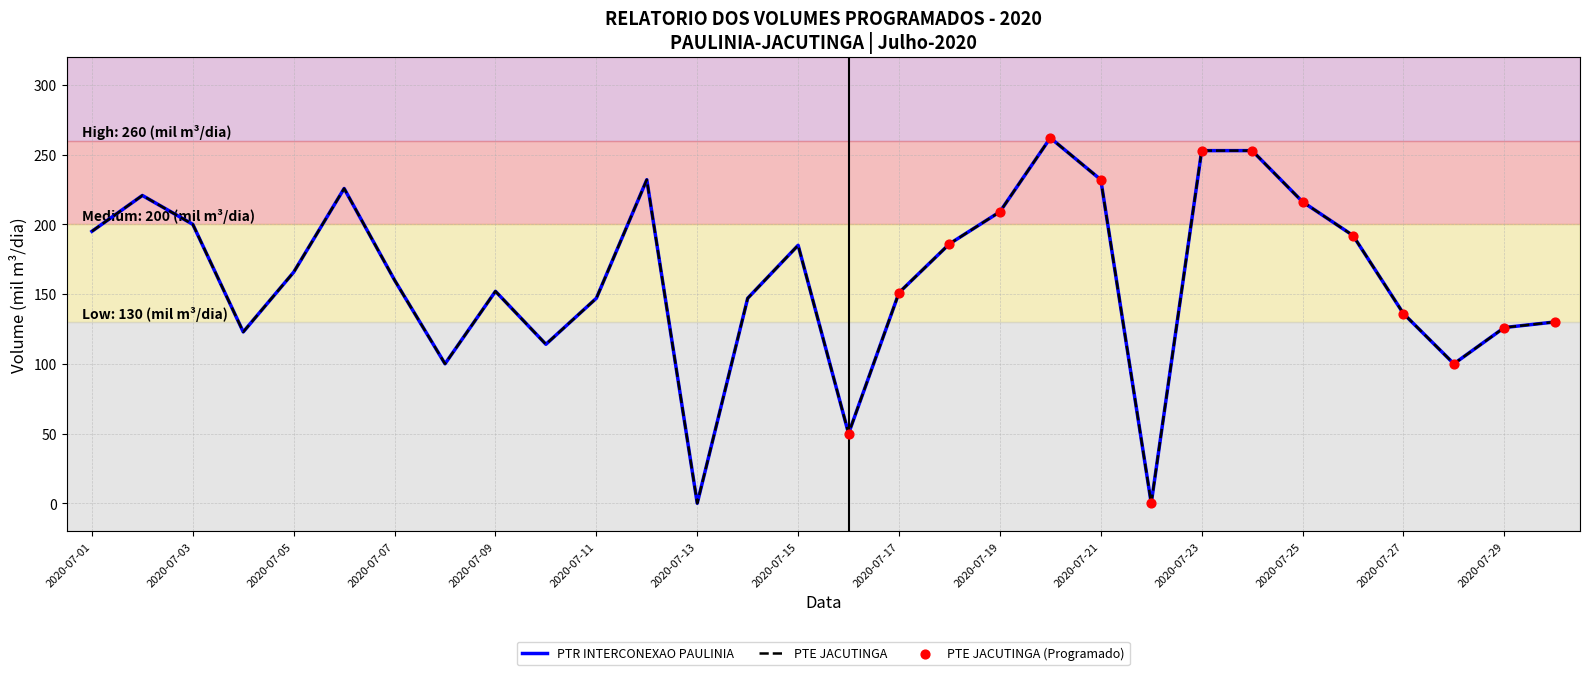

At how many categories does at least one series exceed 27?

28